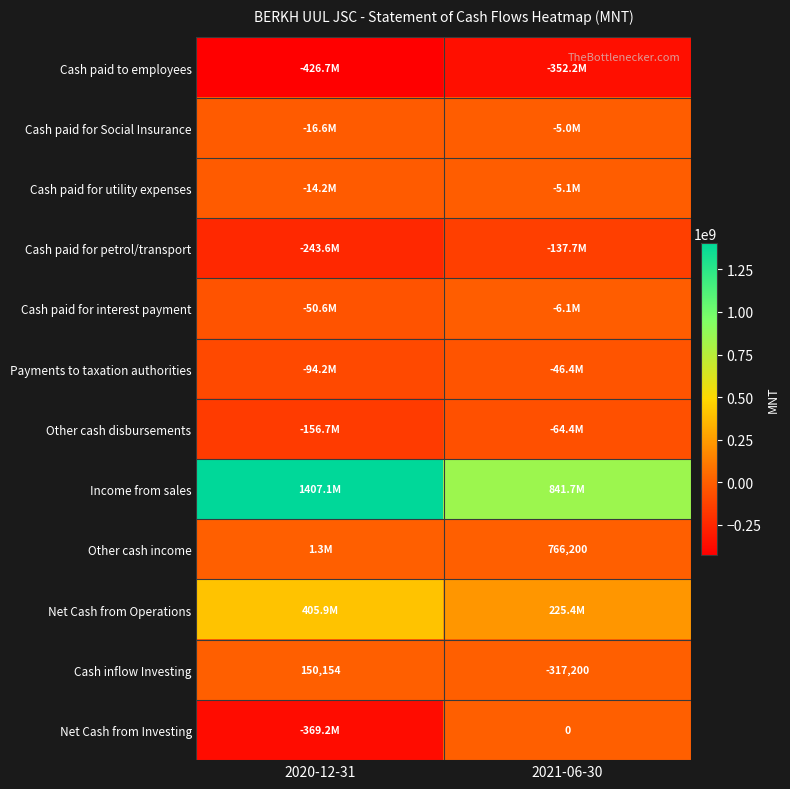

Rank the series by their maximum value, from highest to lowest.

Income from sales, Net Cash from Operations, Other cash income, Cash inflow Investing, Net Cash from Investing, Cash paid for Social Insurance, Cash paid for utility expenses, Cash paid for interest payment, Payments to taxation authorities, Other cash disbursements, Cash paid for petrol/transport, Cash paid to employees